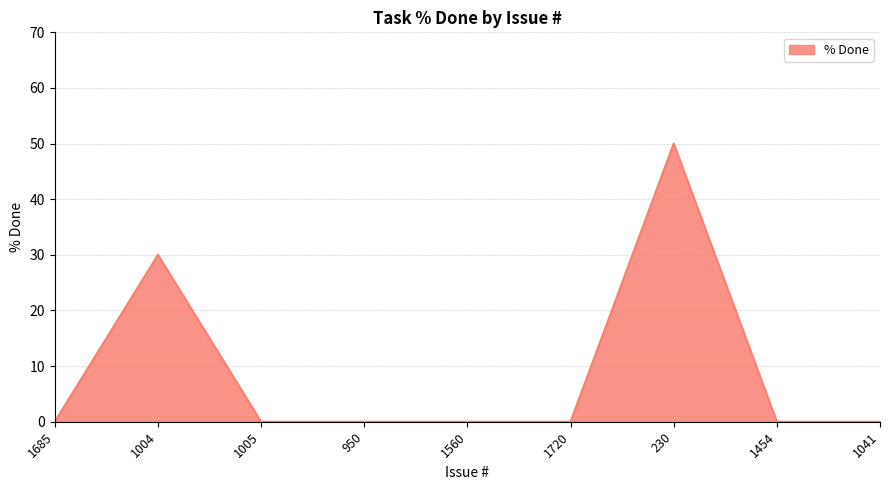

What is the difference between the second highest and second lowest values?

30